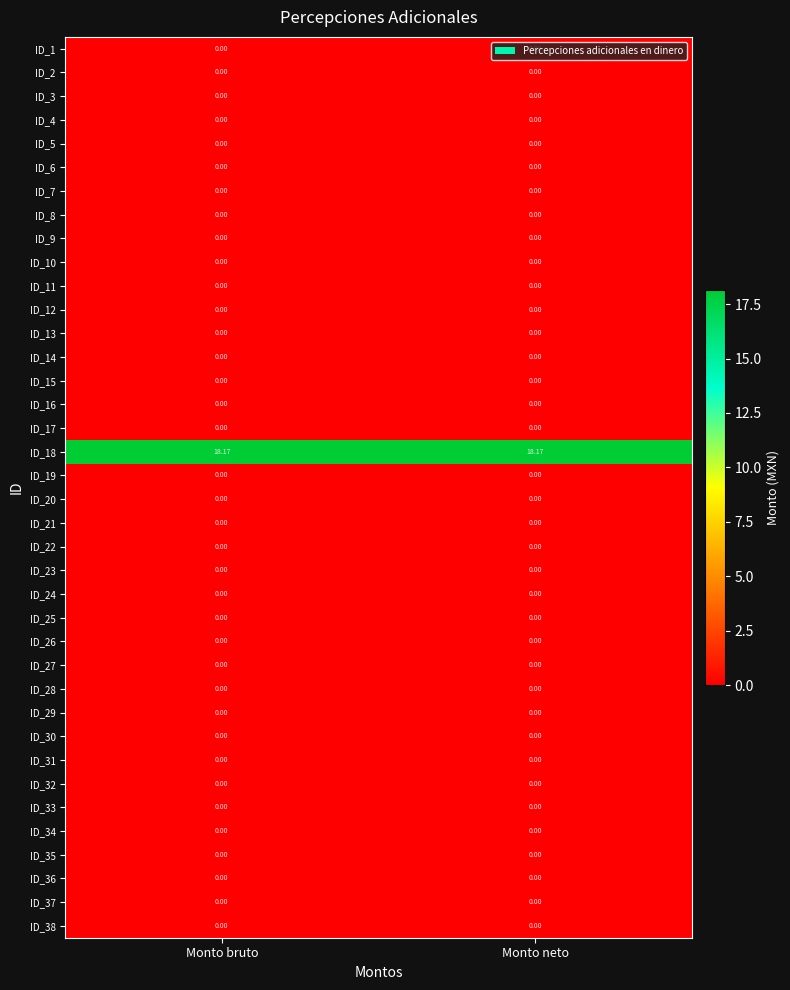

What is the difference between the highest and lowest values at Monto bruto?

18.2